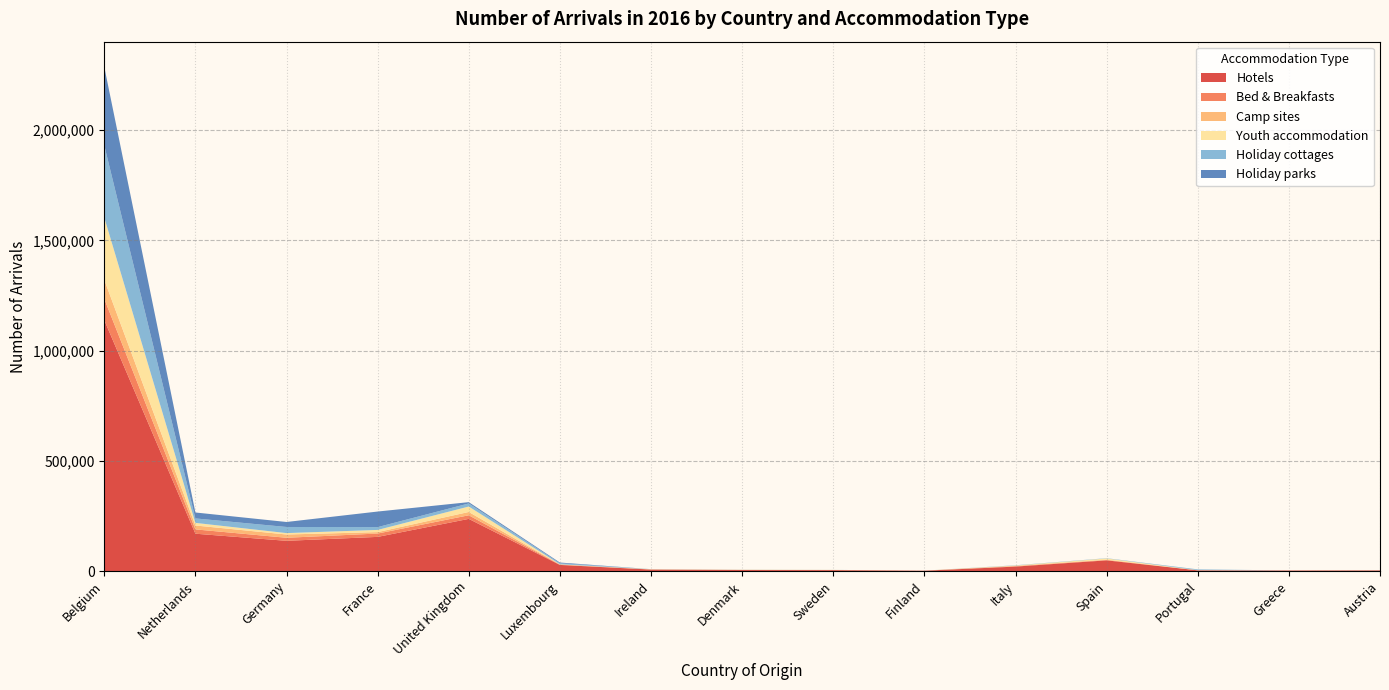

Reading left to right, transcribe all the data shown in this chart.

Hotels: Belgium=1138326	Netherlands=169563	Germany=137273	France=155143	United Kingdom=236806	Luxembourg=27957	Ireland=6902	Denmark=4837	Sweden=4267	Finland=1664	Italy=20383	Spain=48652	Portugal=3379	Greece=2549	Austria=2921
Bed & Breakfasts: Belgium=96441	Netherlands=19552	Germany=13812	France=15150	United Kingdom=16328	Luxembourg=1303	Ireland=390	Denmark=317	Sweden=339	Finland=104	Italy=2108	Spain=1892	Portugal=170	Greece=239	Austria=273
Camp sites: Belgium=86424	Netherlands=17705	Germany=14880	France=6477	United Kingdom=14983	Luxembourg=1152	Ireland=301	Denmark=485	Sweden=453	Finland=111	Italy=664	Spain=1032	Portugal=81	Greece=7	Austria=224
Youth accommodation: Belgium=282249	Netherlands=11805	Germany=6315	France=9910	United Kingdom=24655	Luxembourg=627	Ireland=797	Denmark=308	Sweden=311	Finland=132	Italy=2142	Spain=5734	Portugal=594	Greece=178	Austria=372
Holiday cottages: Belgium=327451	Netherlands=20251	Germany=27779	France=12763	United Kingdom=14041	Luxembourg=4388	Ireland=357	Denmark=369	Sweden=126	Finland=23	Italy=807	Spain=1059	Portugal=3369	Greece=105	Austria=160
Holiday parks: Belgium=355762	Netherlands=26865	Germany=22638	France=70610	United Kingdom=5862	Luxembourg=3359	Ireland=43	Denmark=47	Sweden=24	Finland=12	Italy=262	Spain=86	Portugal=171	Greece=4	Austria=116